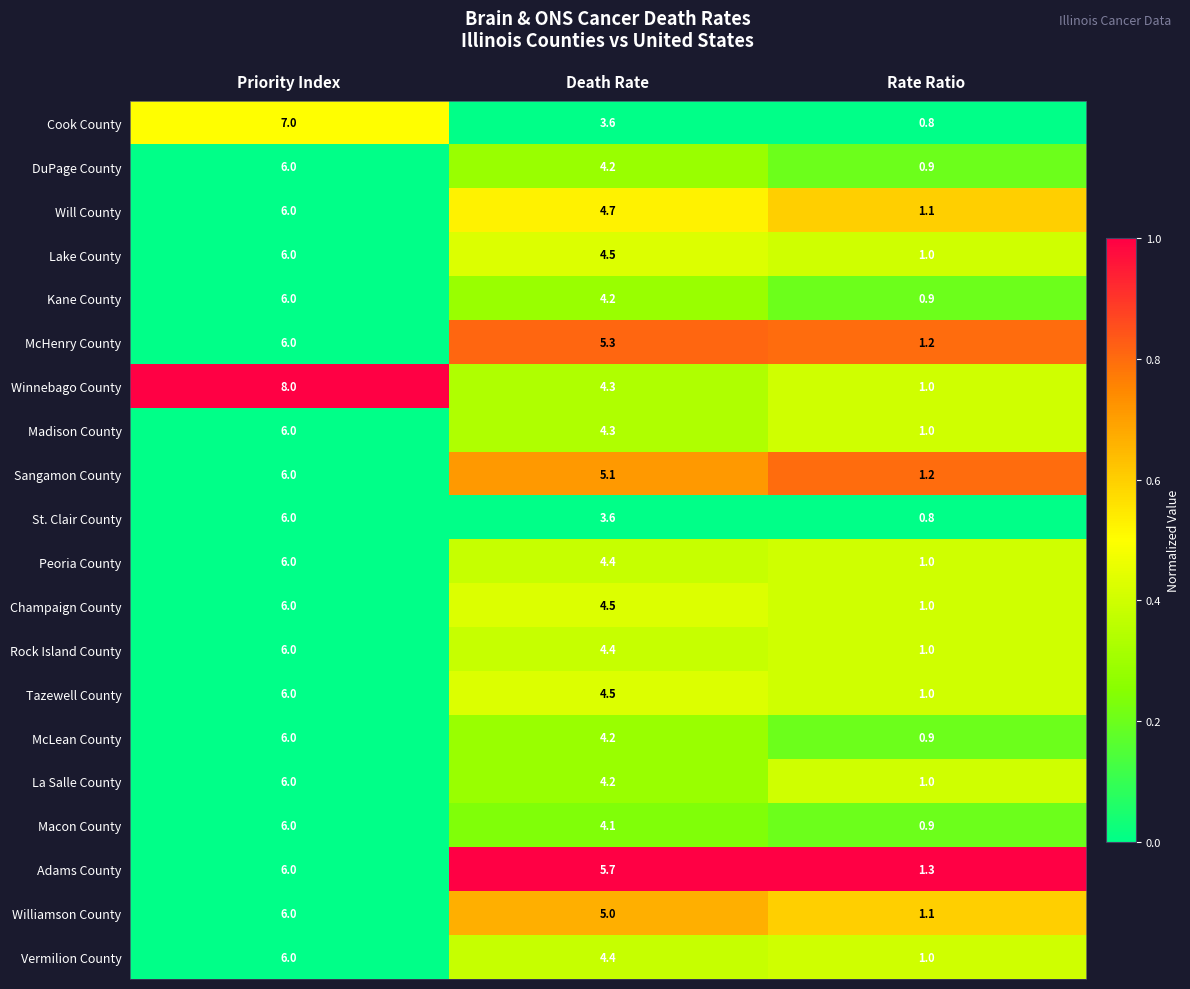

Count the number of data series in this chart.

20